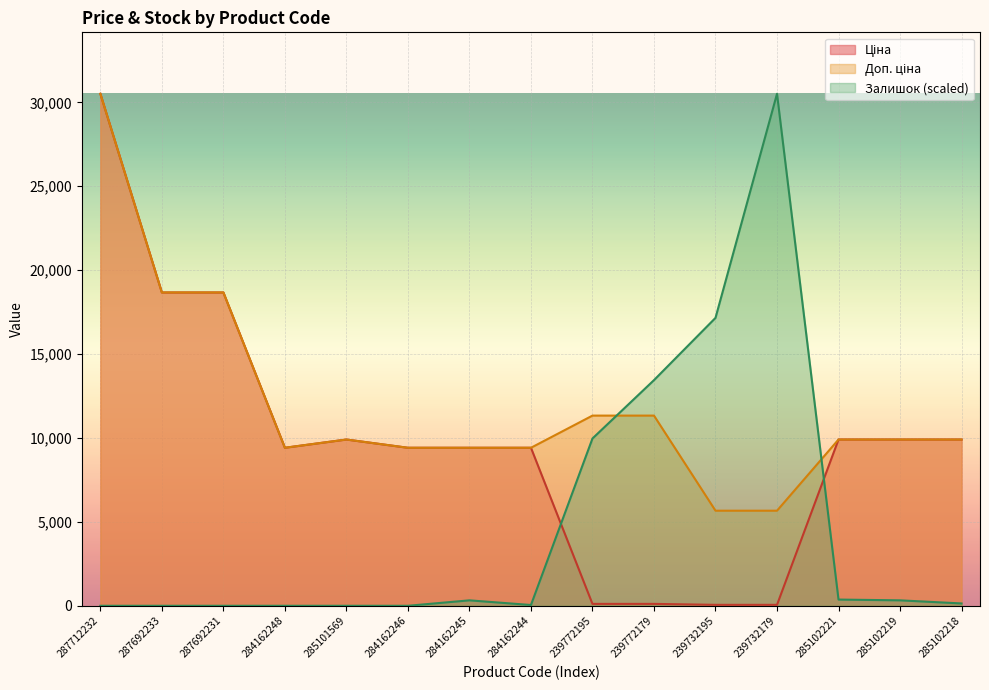

At which category does the chart reach its peak across all series?

287712232